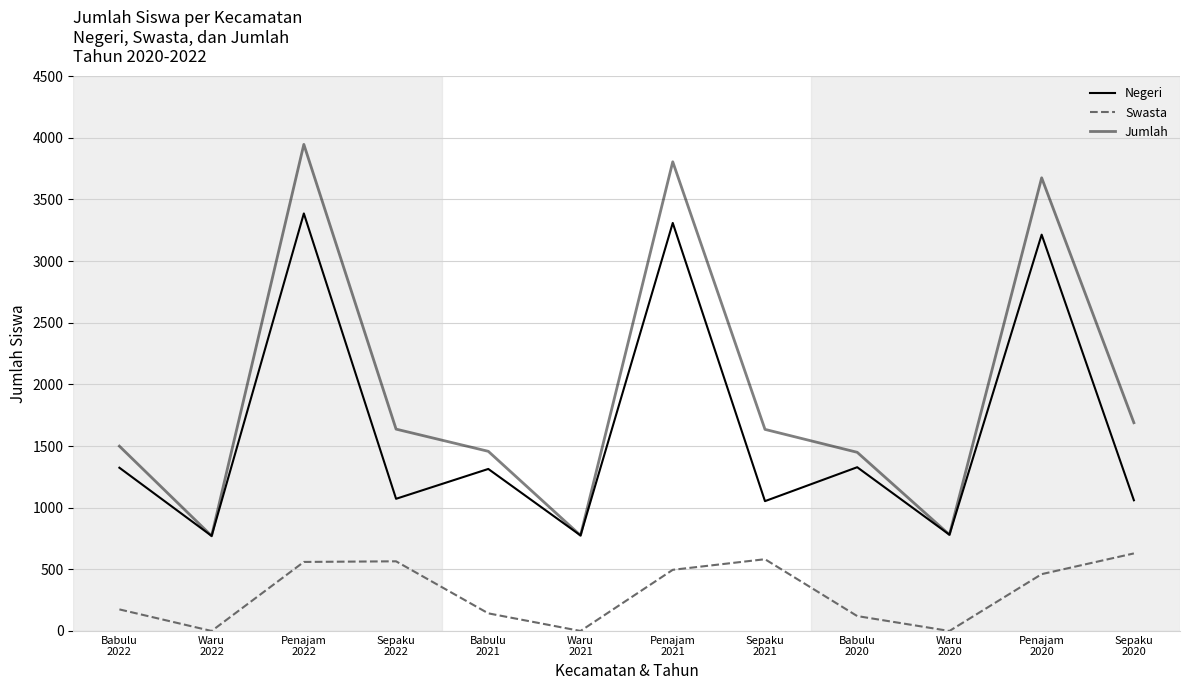

What is the average value of the Swasta series?

311